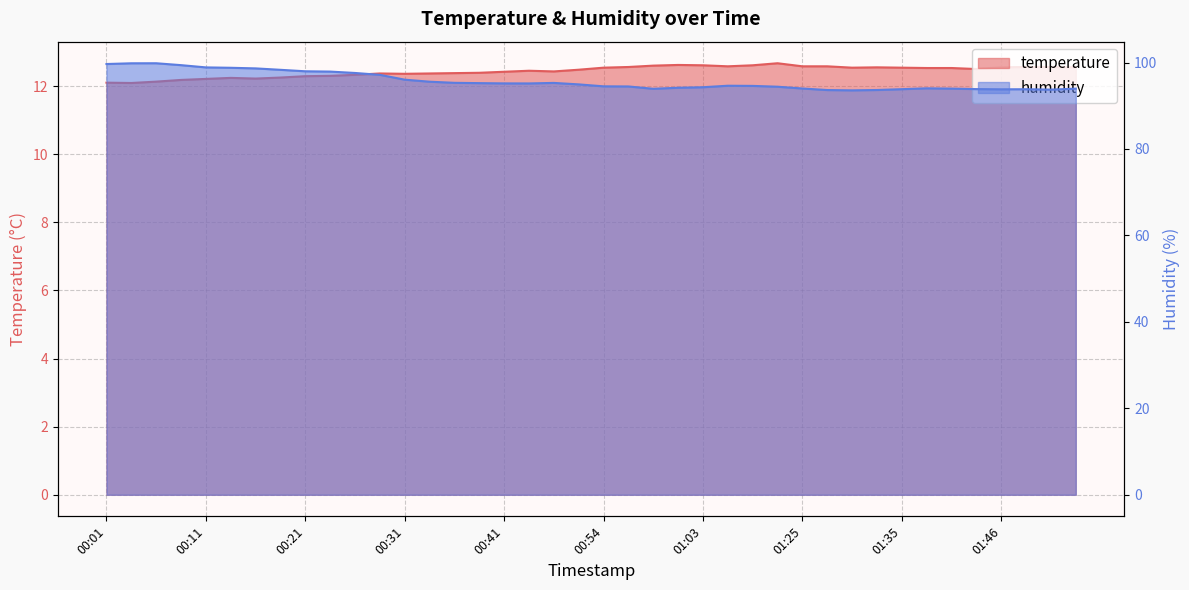

The value of humidity at 00:38 is 44.3. True or false?

False